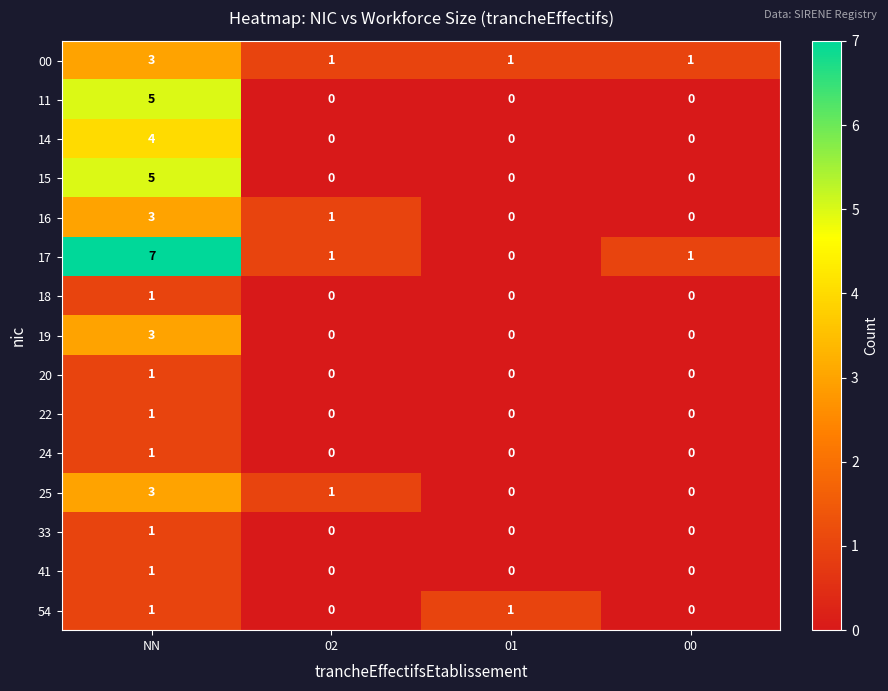

Which series has the widest spread of values?

17